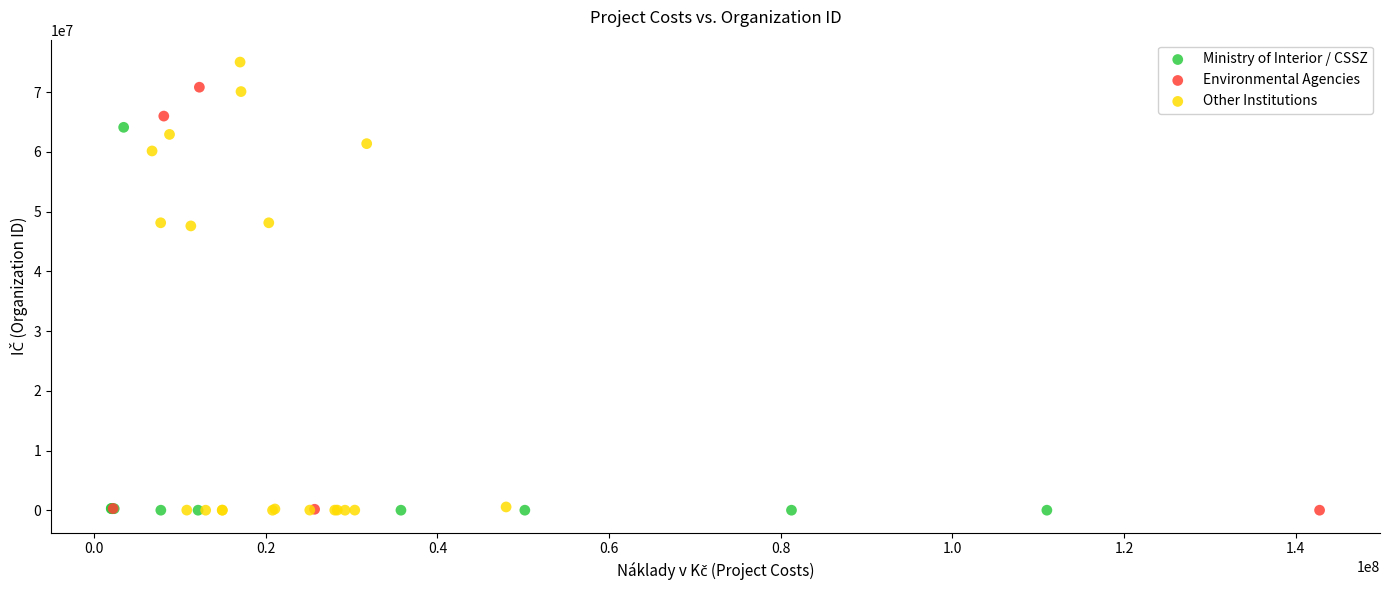

Which series contains the highest Y value?

Other Institutions